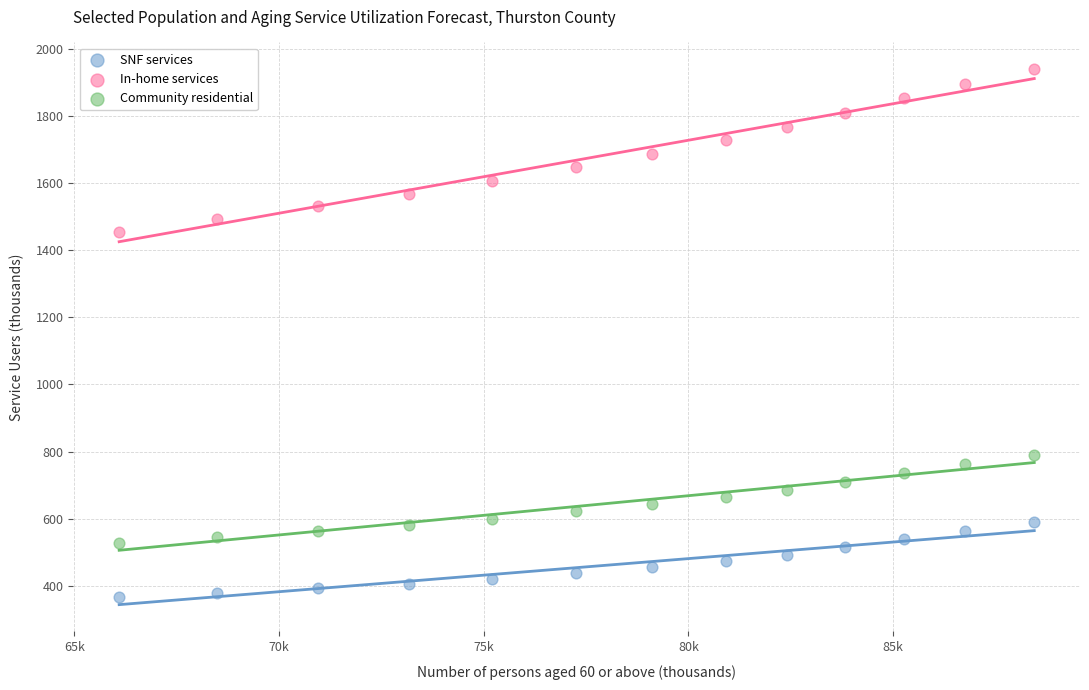

What are all the series names shown in the legend?

SNF services, In-home services, Community residential